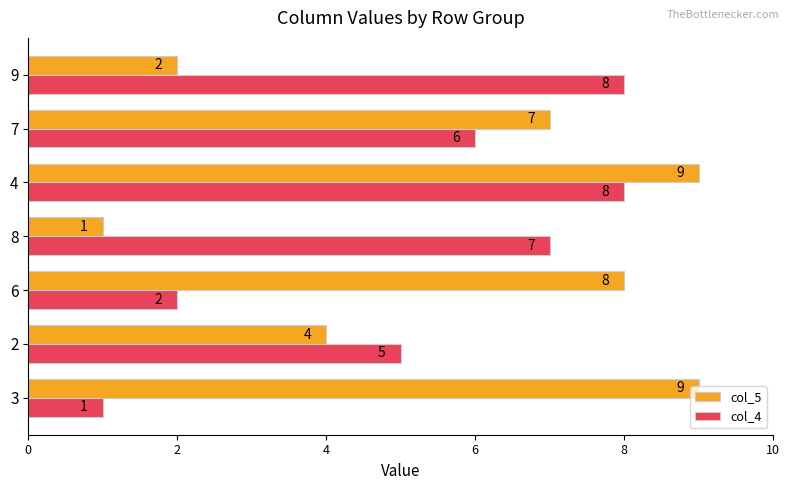

Which series has the largest range (max minus min)?

col_5